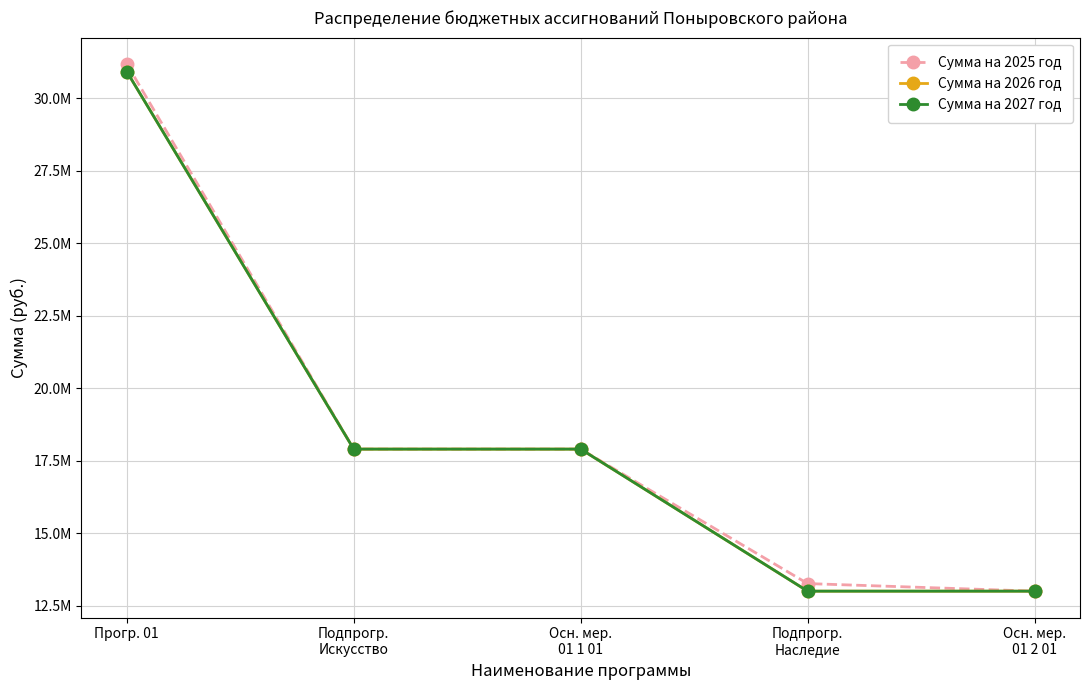

At which category is the sum across all series the highest?

Прогр. 01